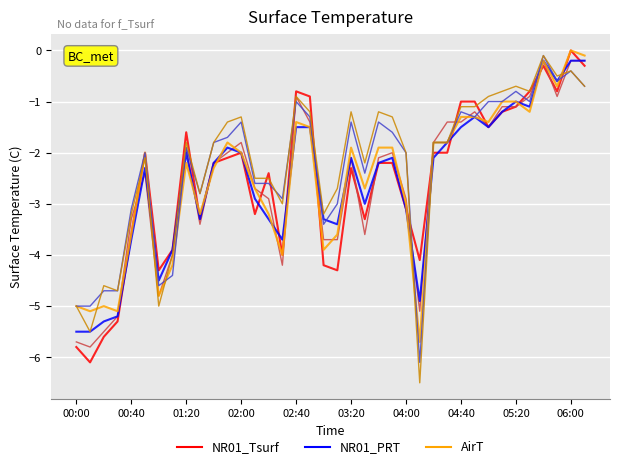

What is the smallest value displayed?

-6.5